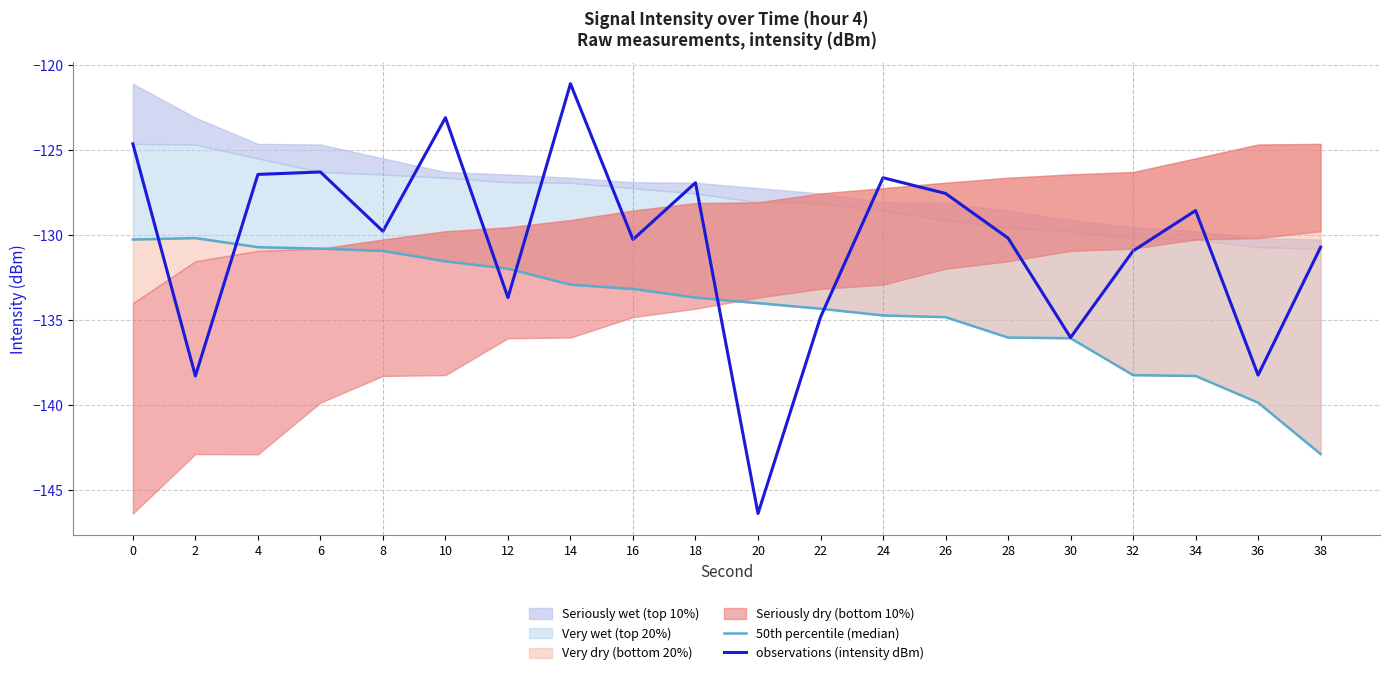

The 50th percentile (median) series shows -43.6 at 24. True or false?

False